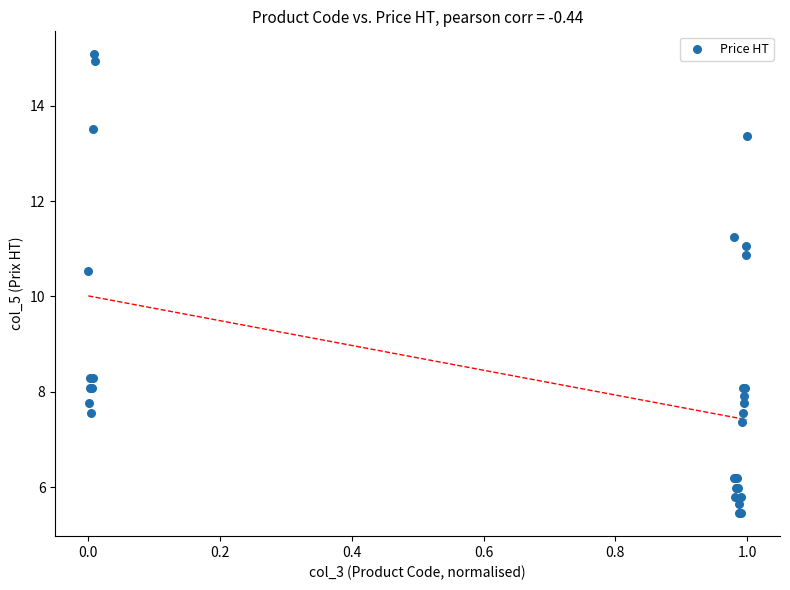

What Y value in the scatter plot is closest to 10?

10.5